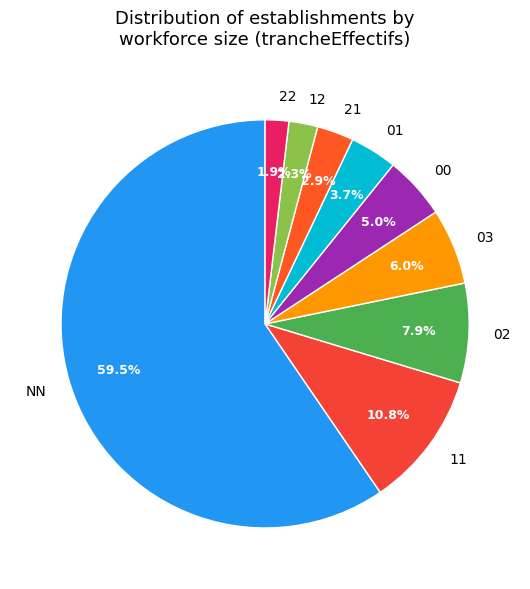

How many segments does this pie chart have?

9